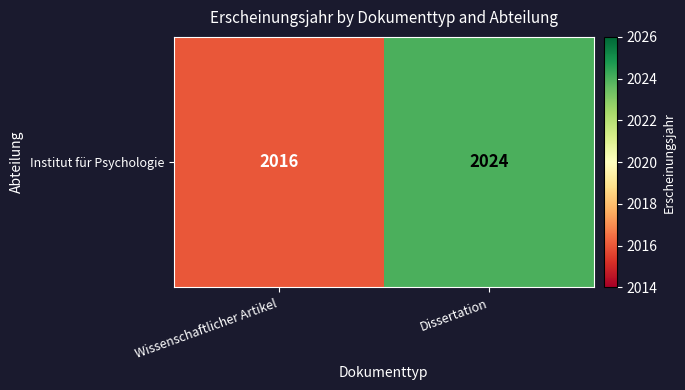

What is the sum of all values?

4040